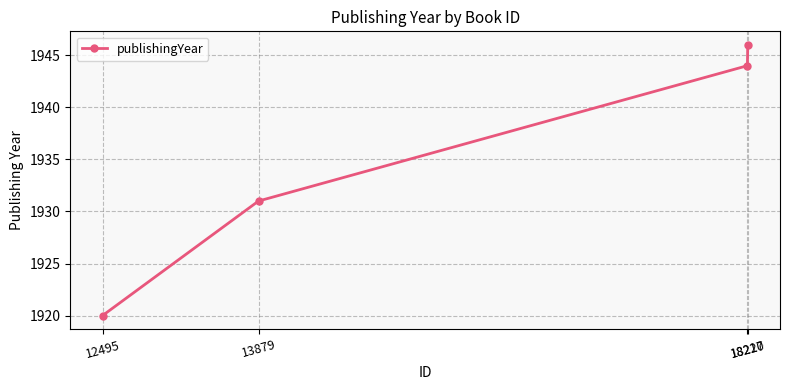

Rank the categories by value from lowest to highest.

12495, 13879, 18217, 18220